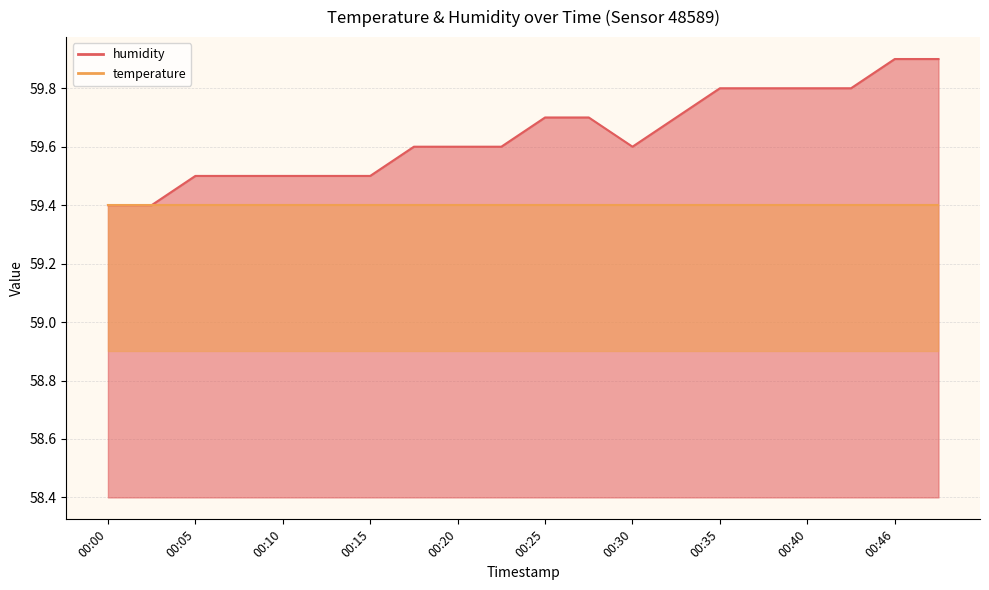

How many values are between 59 and 60?

20